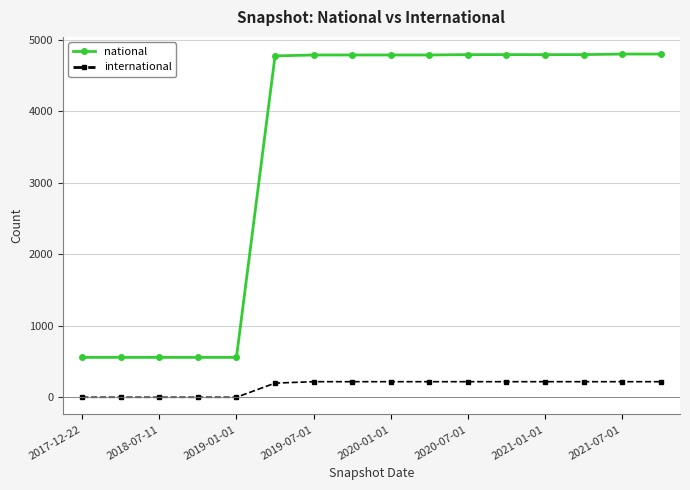

What is the maximum value shown in the chart?

4802